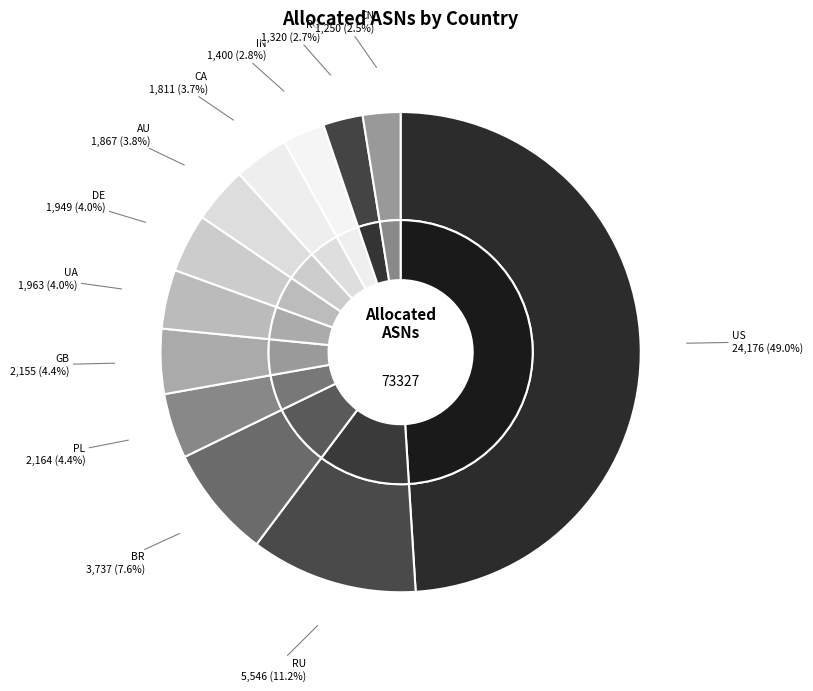

Does DE account for over 50% of the chart?

No